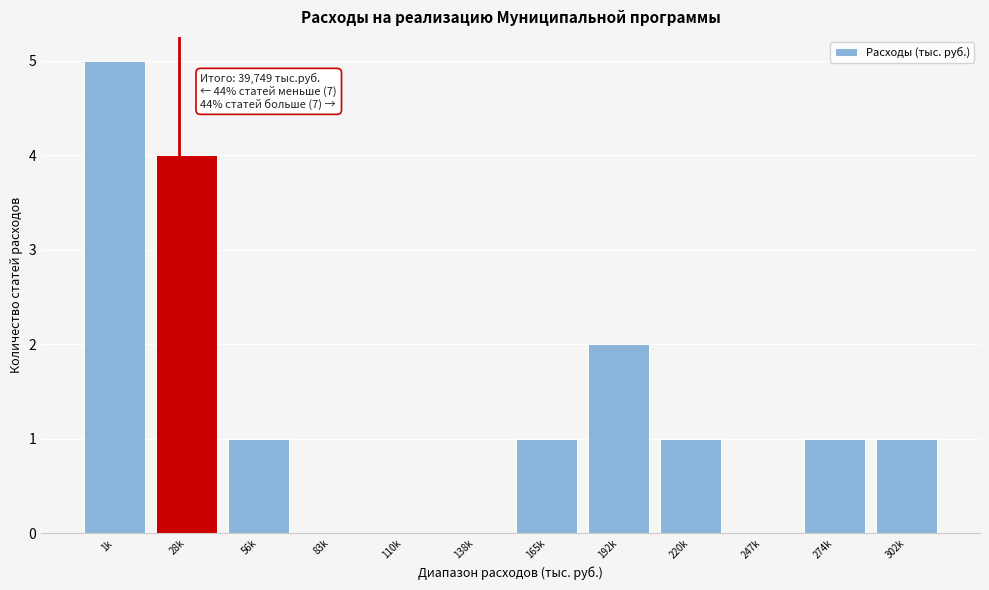

Reading right to left, extract all data points from this chart.

302k=1	274k=1	247k=0	220k=1	192k=2	165k=1	138k=0	110k=0	83k=0	56k=1	28k=4	1k=5